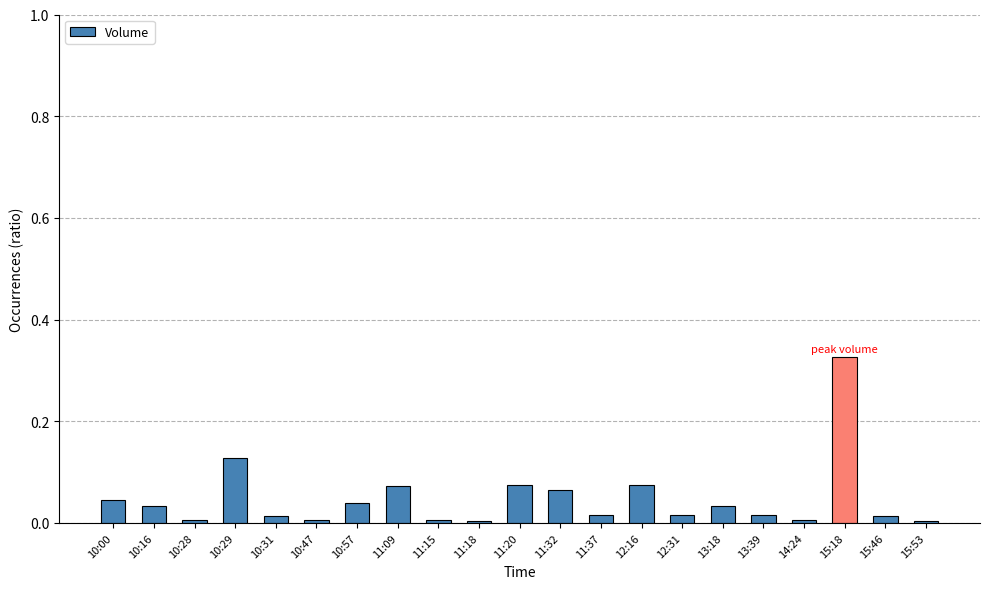

Are the bars horizontal?

No